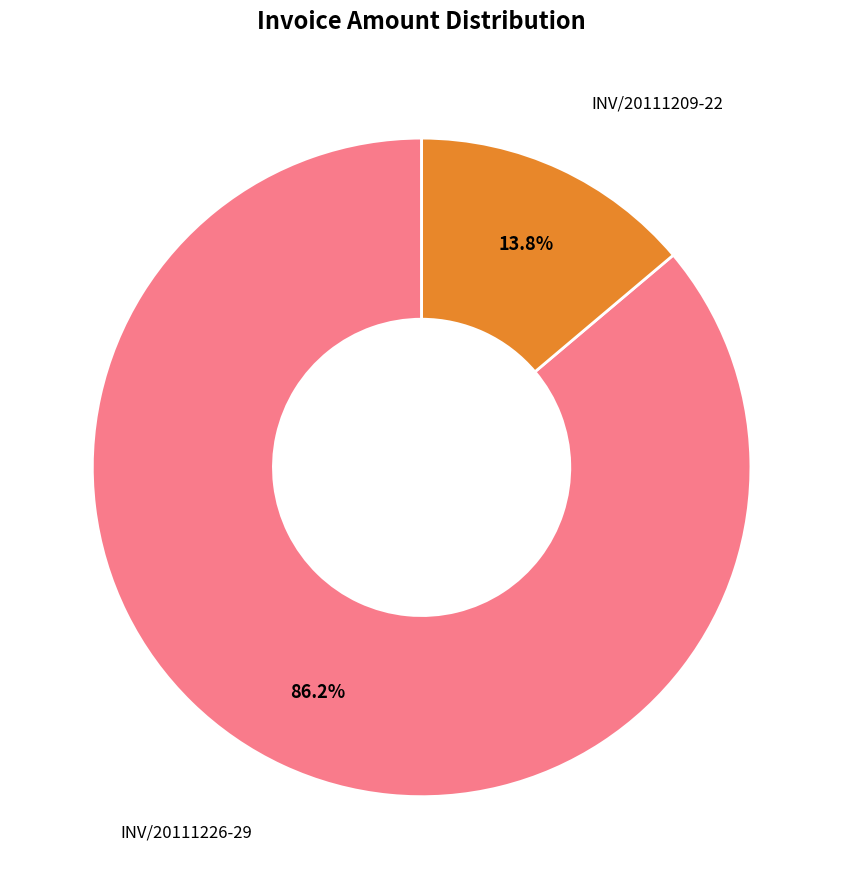

What percentage is the INV/20111226-29 slice, to the nearest percent?

86%